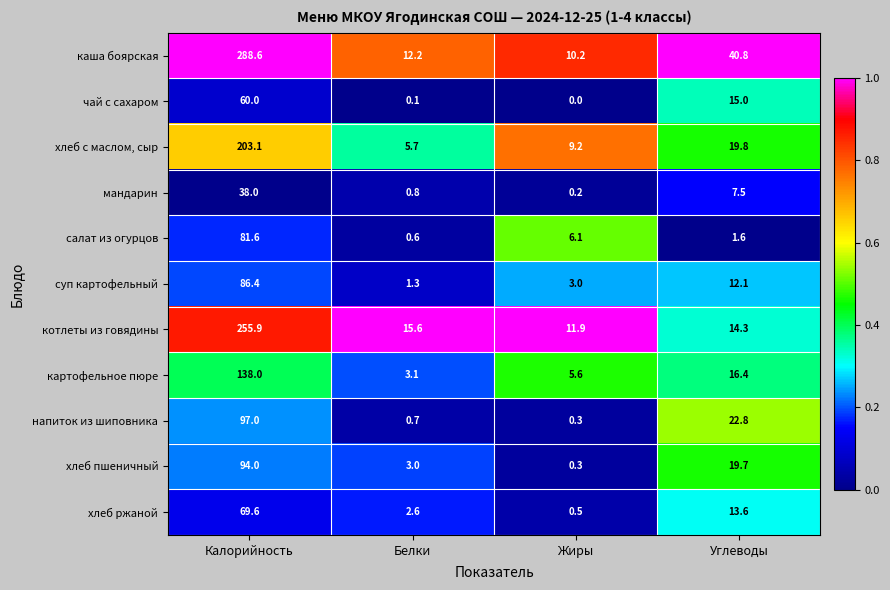

The value of хлеб пшеничный at Белки is 1.2. True or false?

False